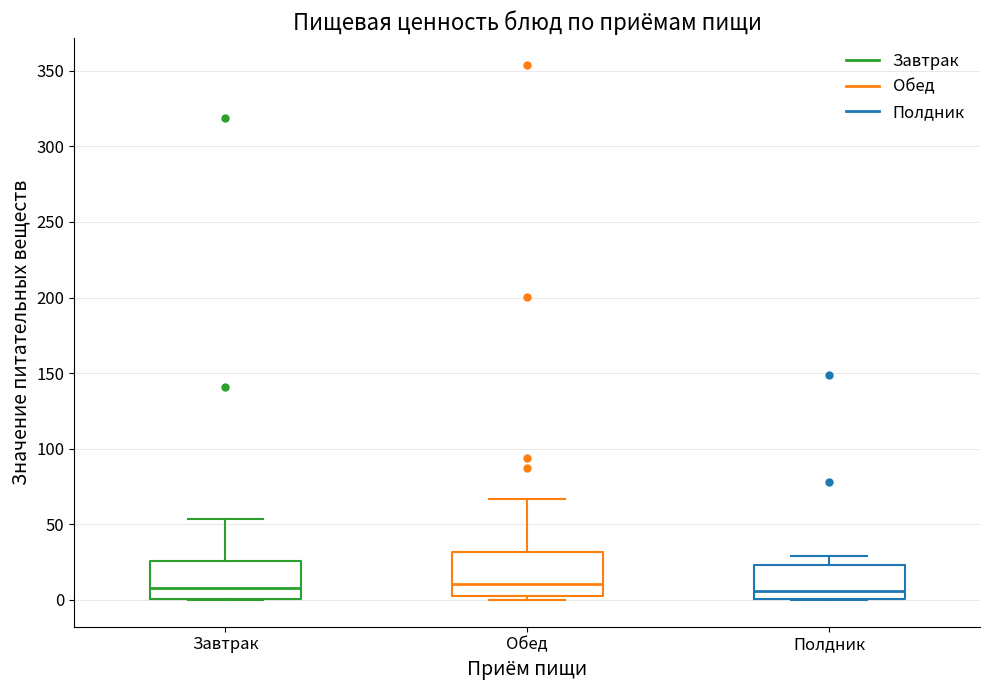

Reading left to right, transcribe this box plot: for each box, give where its median line is, the range the box spans, and where its two whiskers end, as read against the y-axis. The values are not printed on the chart, so give them approximately, as read against the axis.

Завтрак: median 10, box 0 to 25, whiskers 0 to 55
Обед: median 10, box 5 to 30, whiskers 0 to 65
Полдник: median 5, box 0 to 25, whiskers 0 to 30